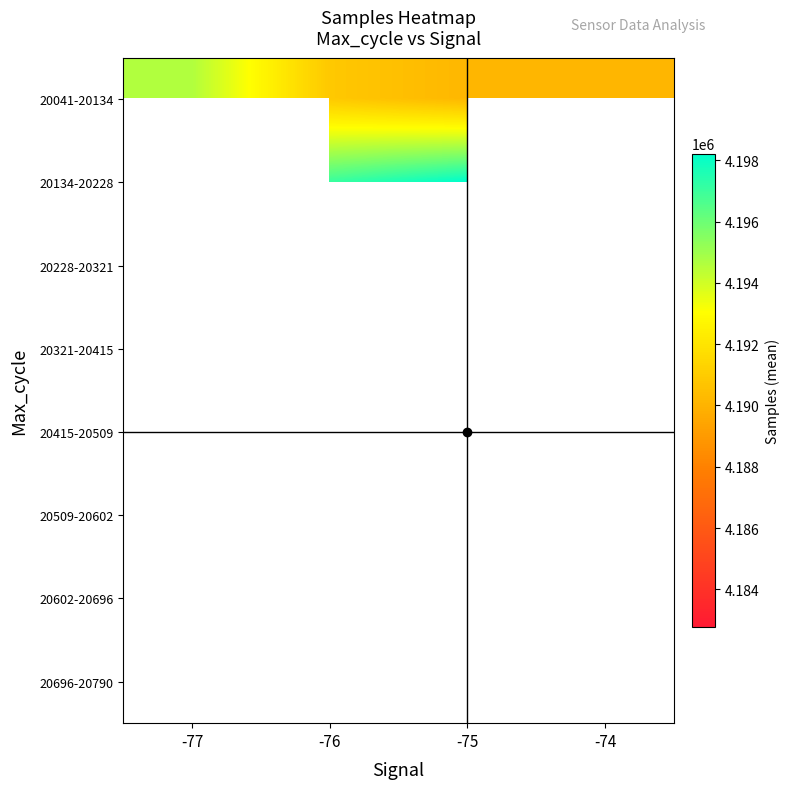

What is the maximum value shown in the chart?

4198213.7